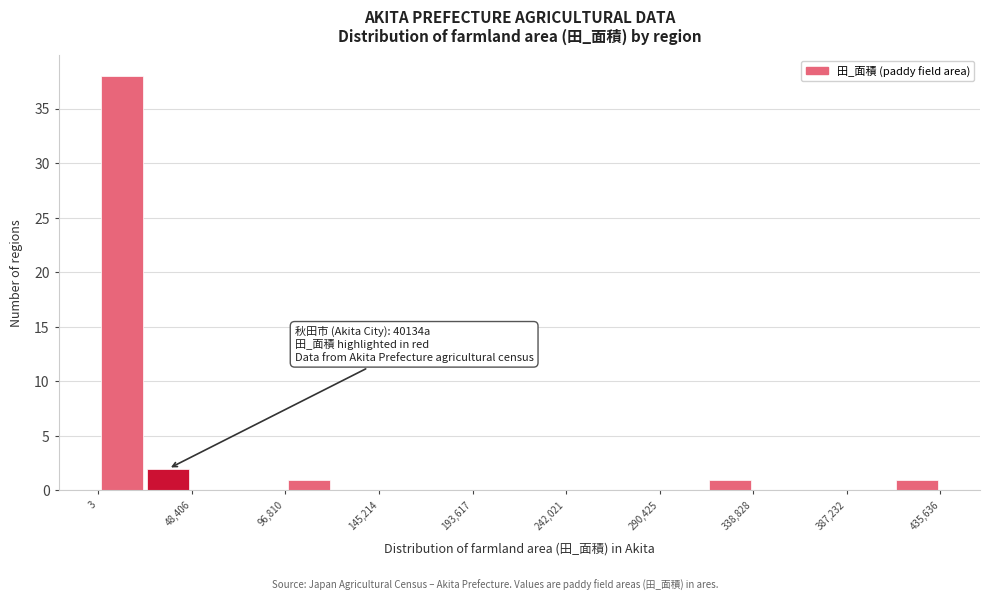

Which range on the x-axis has the tallest bar?

0 to 25000